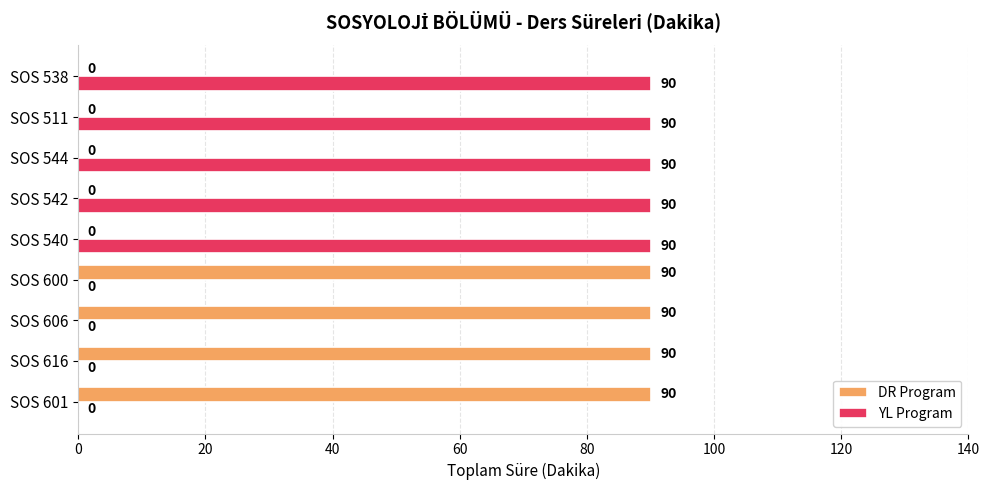

The YL Program series shows 0 at SOS 600. True or false?

True